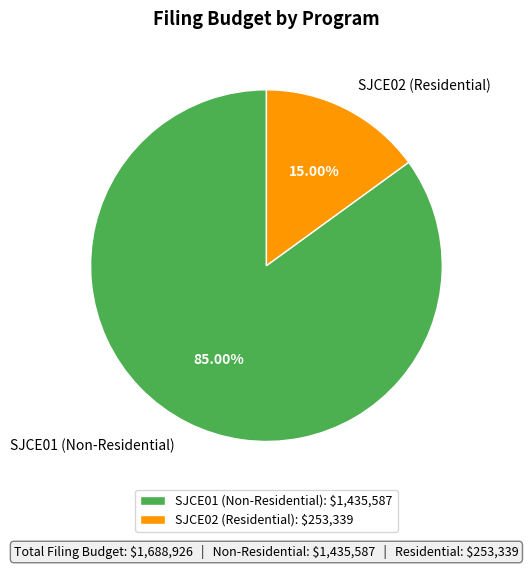

To the nearest percent, what is the difference between the SJCE02 (Residential) and SJCE01 (Non-Residential) slice percentages?

70%